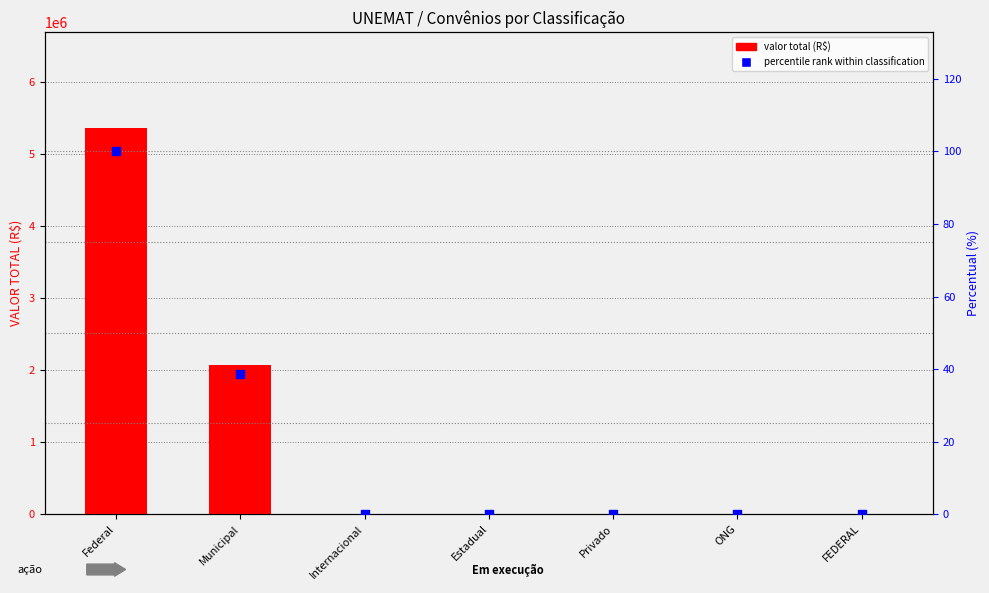

Which series reaches the maximum Y coordinate?

valor total (R$)